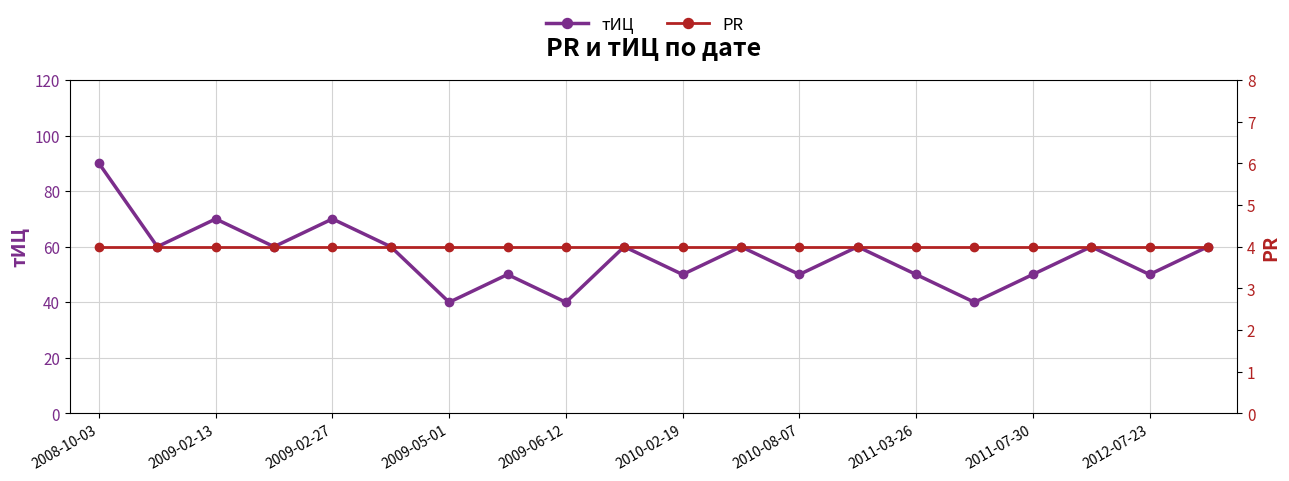

Is the value of PR at 19 greater than the value of тИЦ at 19?

No